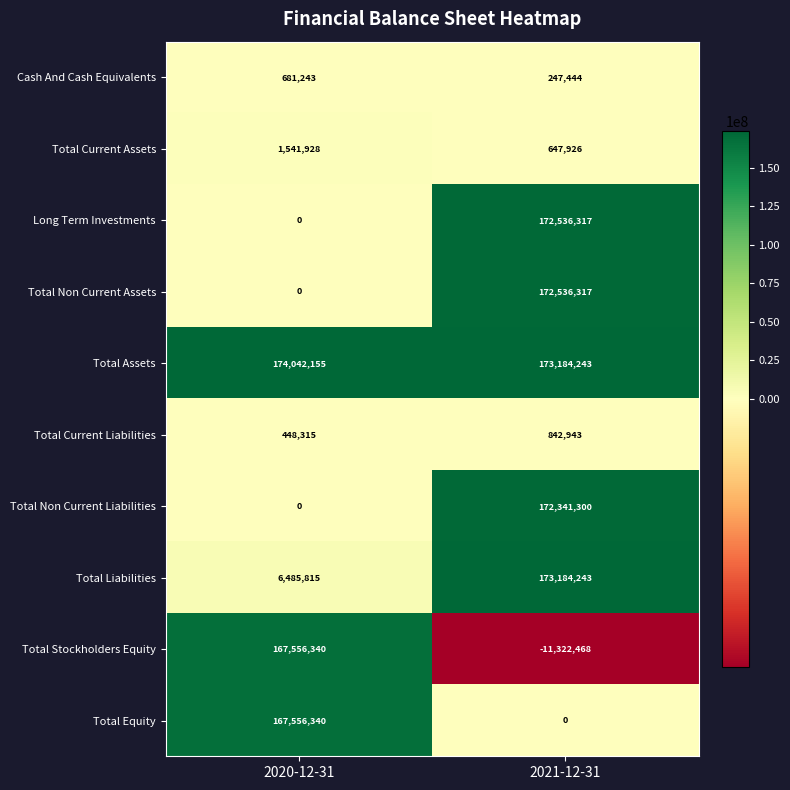

Reading right to left, what are all the values shown in this chart?

Cash And Cash Equivalents: 2021-12-31=247444	2020-12-31=681243
Total Current Assets: 2021-12-31=647926	2020-12-31=1541928
Long Term Investments: 2021-12-31=172536317	2020-12-31=0
Total Non Current Assets: 2021-12-31=172536317	2020-12-31=0
Total Assets: 2021-12-31=173184243	2020-12-31=174042155
Total Current Liabilities: 2021-12-31=842943	2020-12-31=448315
Total Non Current Liabilities: 2021-12-31=172341300	2020-12-31=0
Total Liabilities: 2021-12-31=173184243	2020-12-31=6485815
Total Stockholders Equity: 2021-12-31=-11322468	2020-12-31=167556340
Total Equity: 2021-12-31=0	2020-12-31=167556340